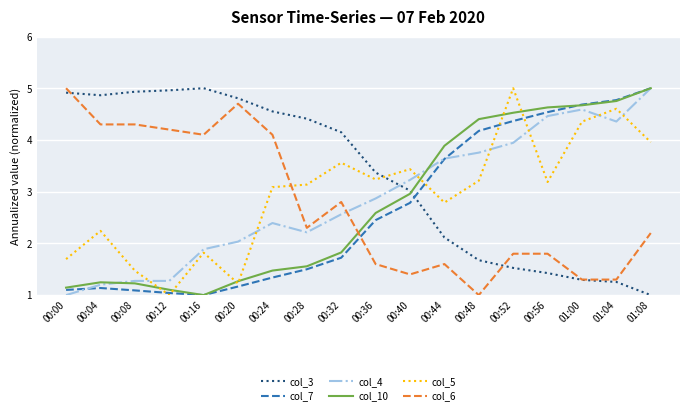

How many times do col_3 and col_5 cross each other?

1